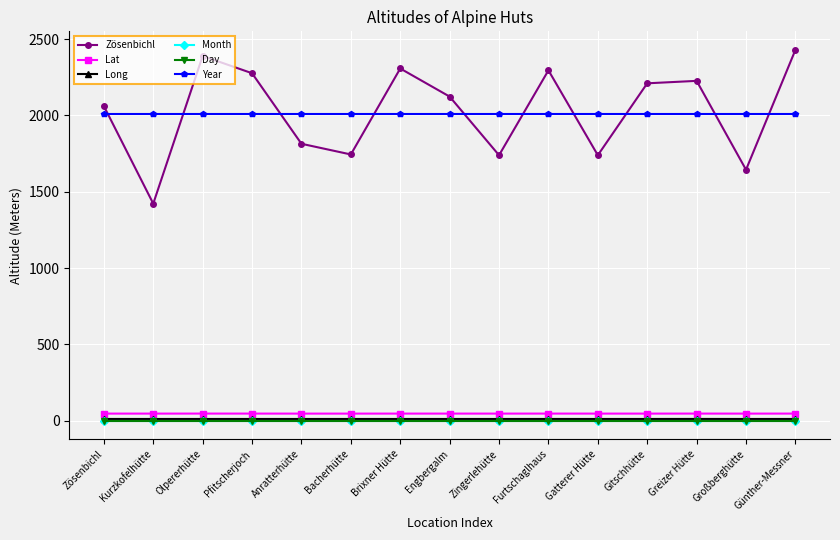

True or false: Month has more than 1 interior local peaks.

False